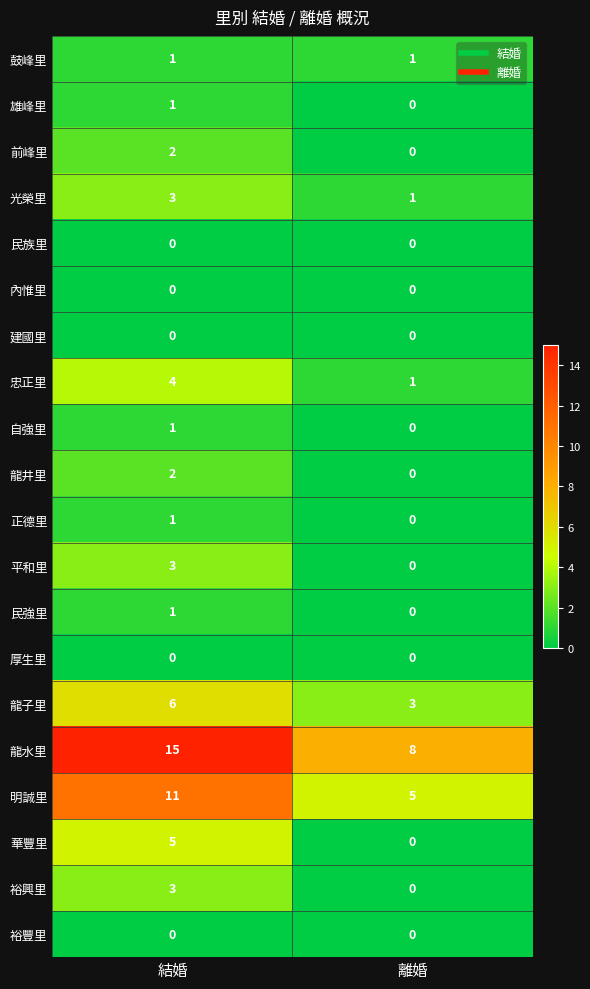

Where is 平和里 nearest to the value 1?

離婚